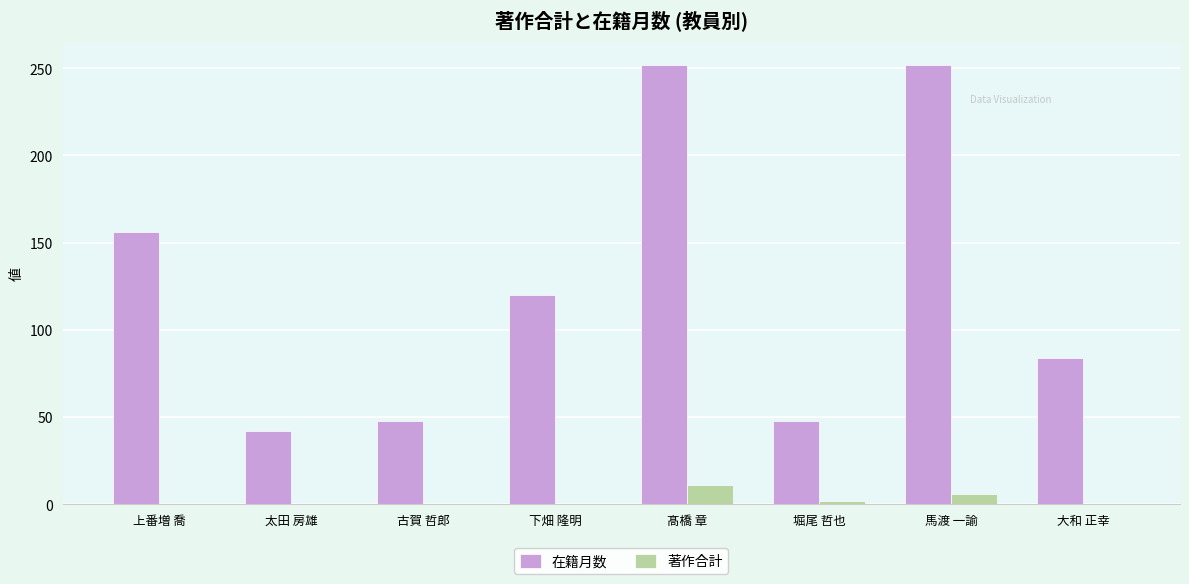

What is the difference between the 著作合計 values at 大和 正幸 and 馬渡 一諭?

6